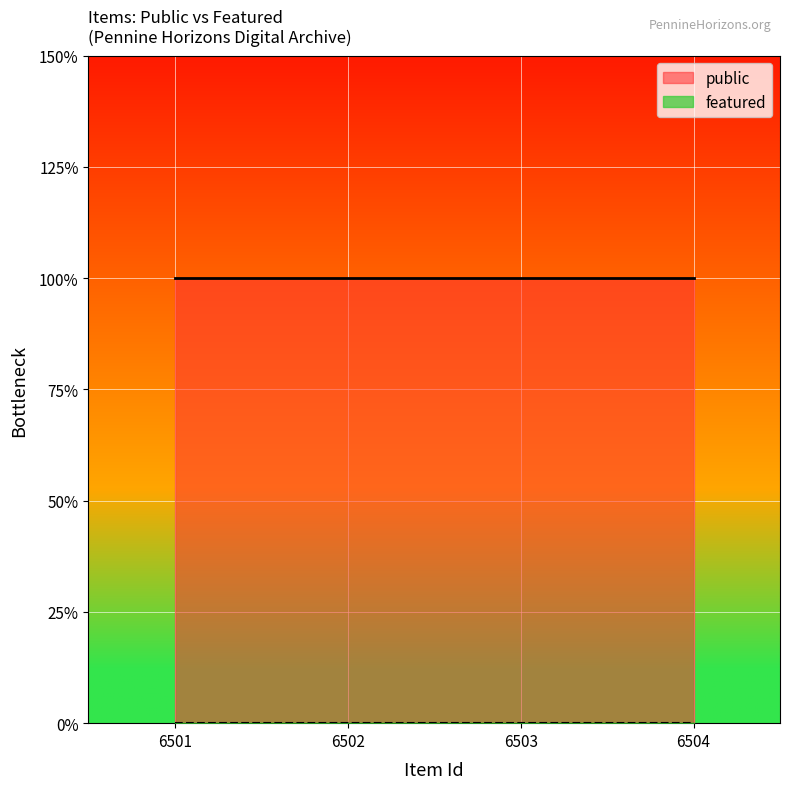

Reading left to right, transcribe all the data shown in this chart.

public: 1	1	1	1
featured: 0	0	0	0